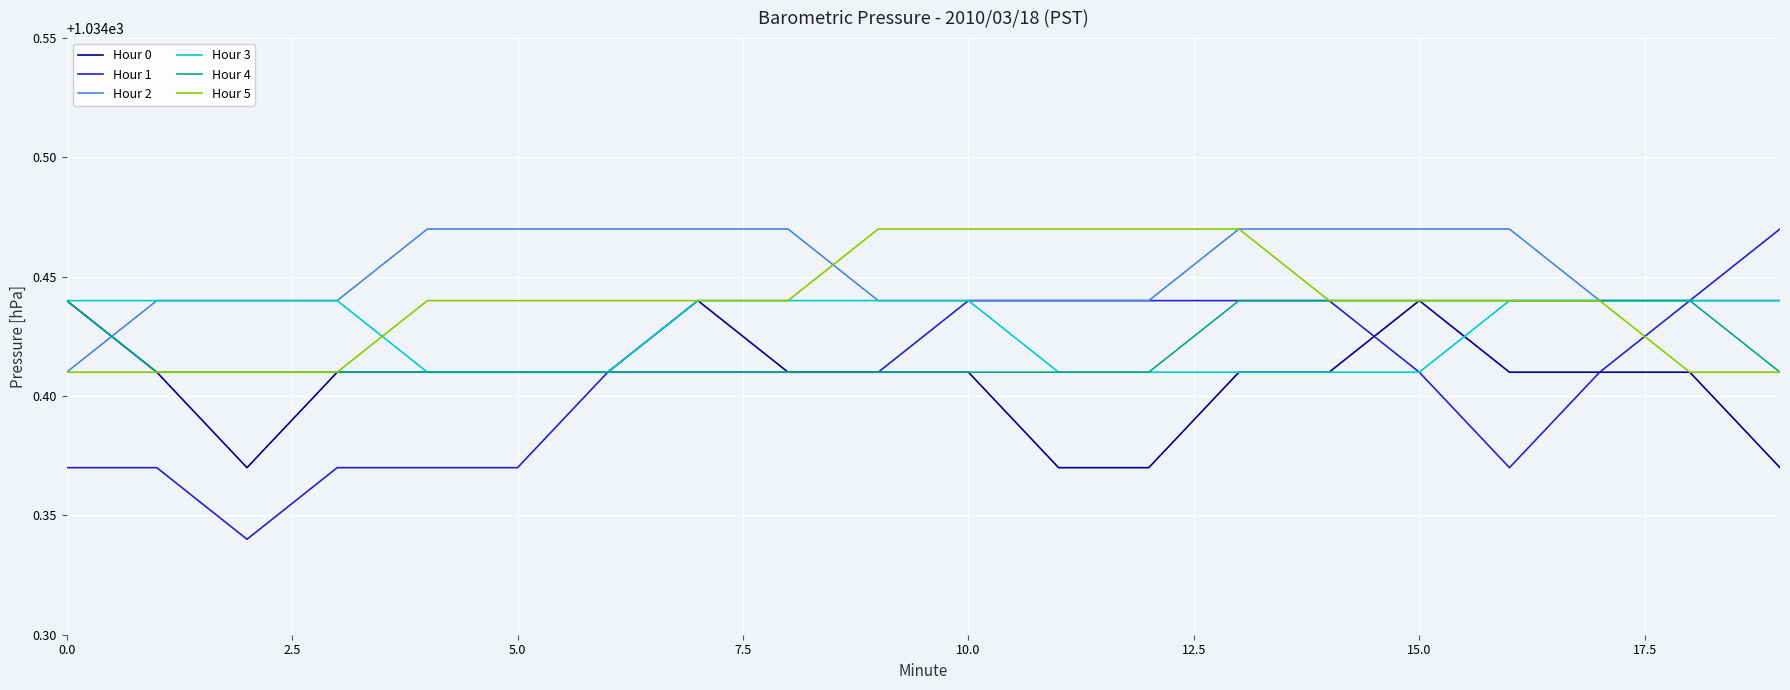

Which series has the largest total across all categories?

Hour 2